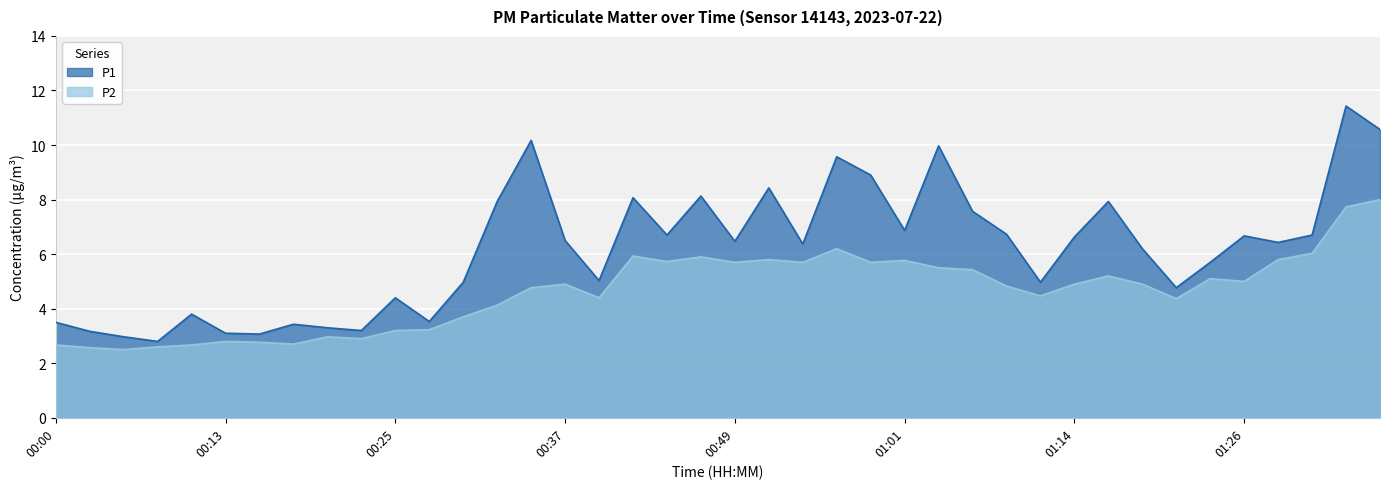

What is the value of the P2 point at the 33rd from the left?

4.9